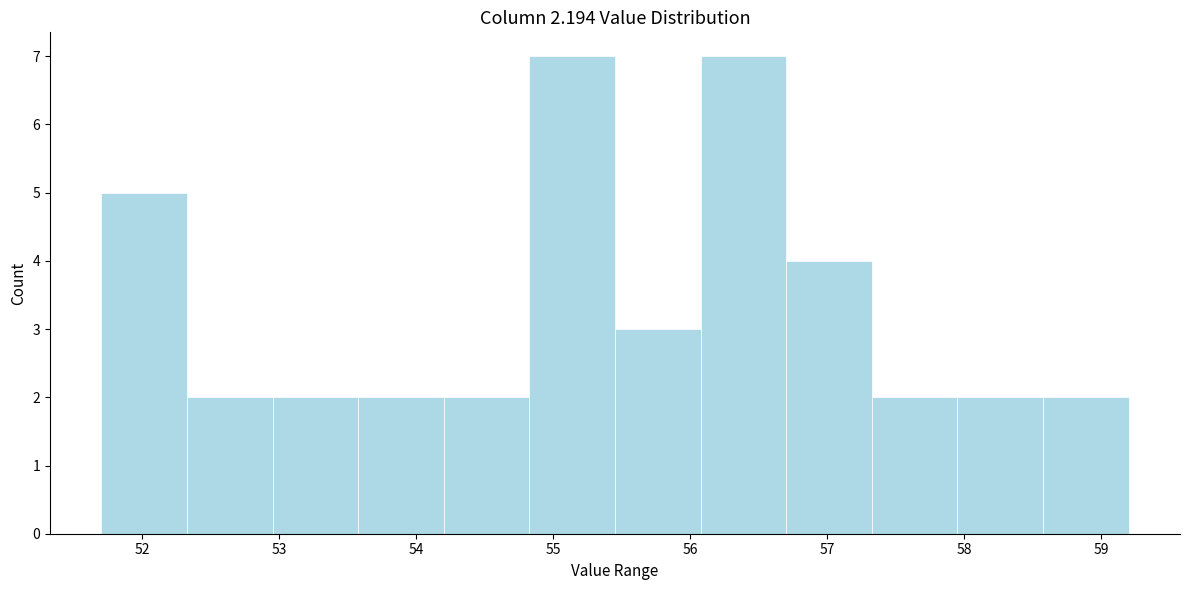

How tall is the bar that spans 54.2 to 54.8 on the x-axis? Neither the bar edges nor the heights are printed on the chart, so give them approximately, as read against the axes.

2